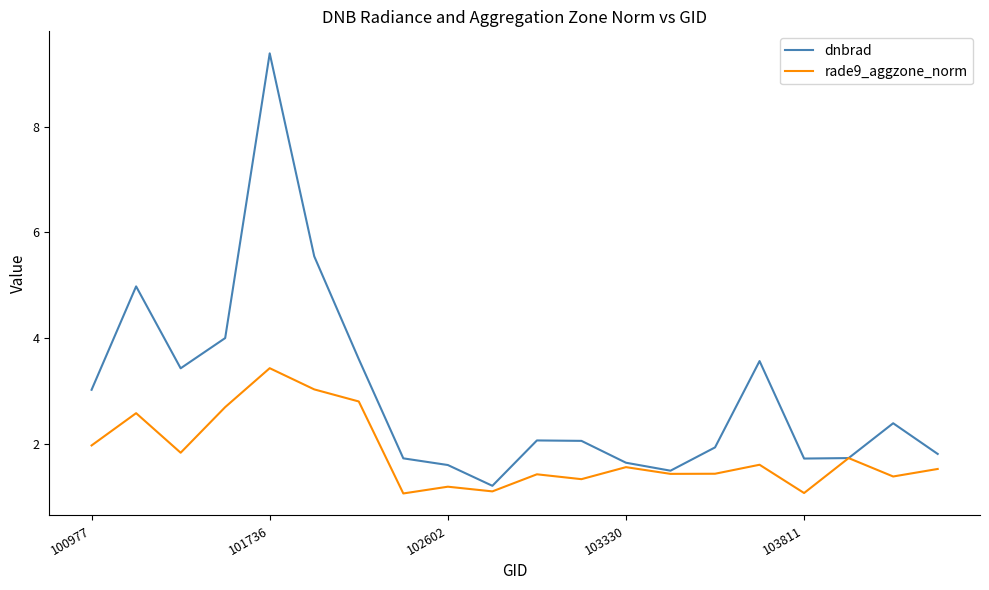

How many series are shown in this chart?

2